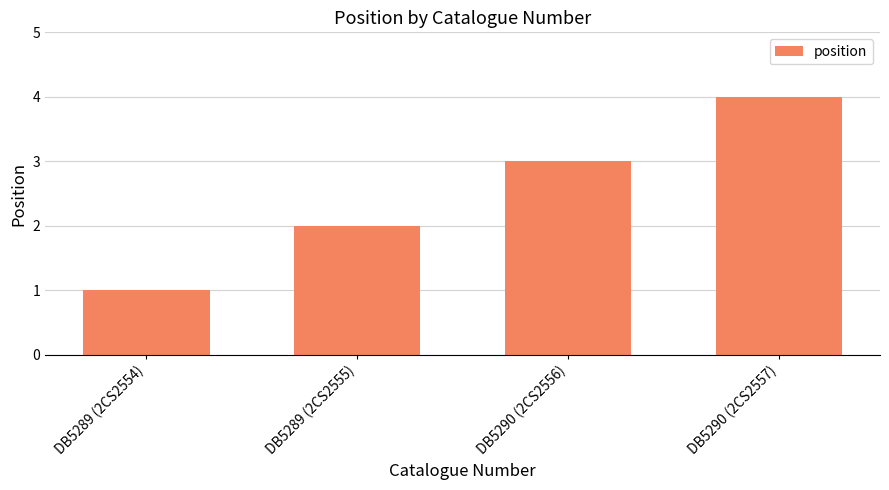

Rank the categories by value from highest to lowest.

DB5290 (2CS2557), DB5290 (2CS2556), DB5289 (2CS2555), DB5289 (2CS2554)